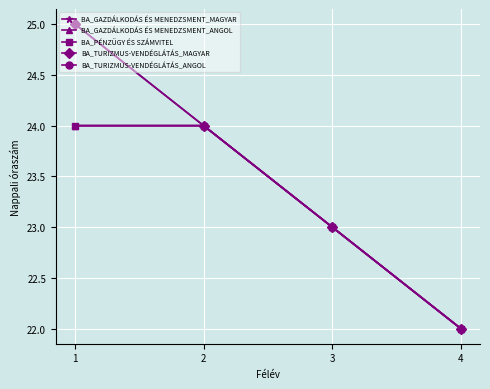

How many BA_TURIZMUS-VENDÉGLÁTÁS_ANGOL values are between 23 and 25?

3